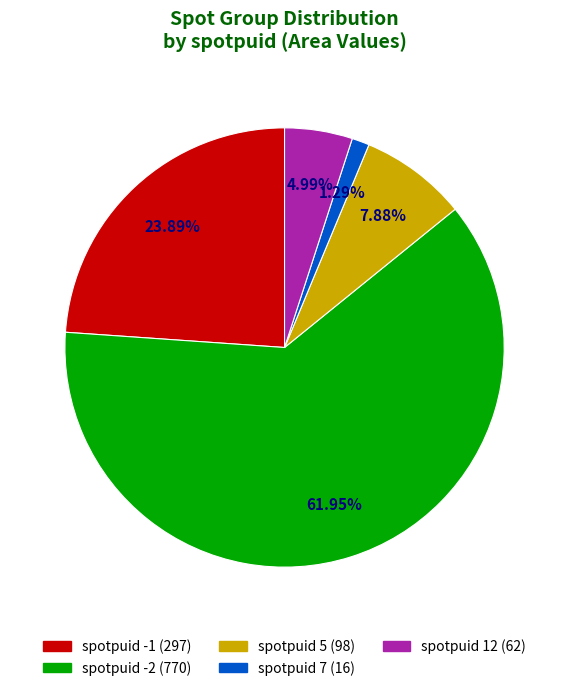

How many slices are in this pie chart?

5